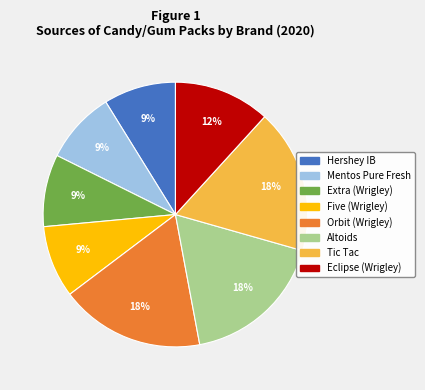

Is there any slice that represents more than half of the pie?

No